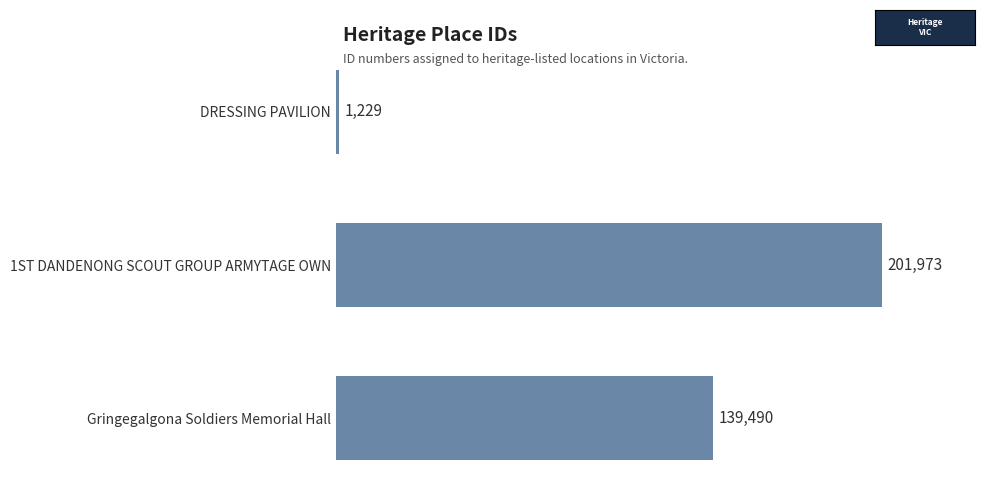

How many bars are there in total?

3